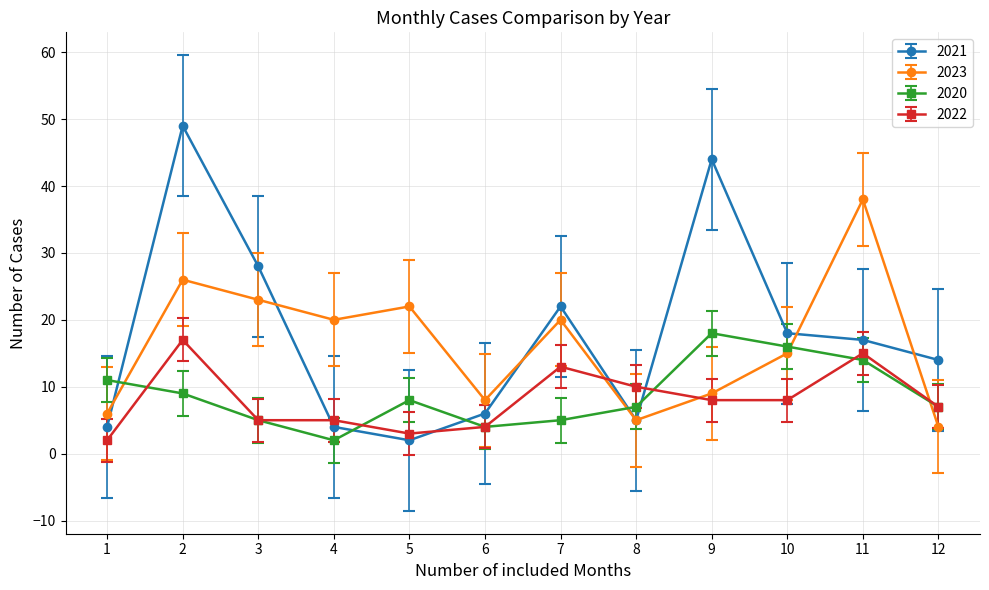

The 2023 series shows 4 at 12. True or false?

True